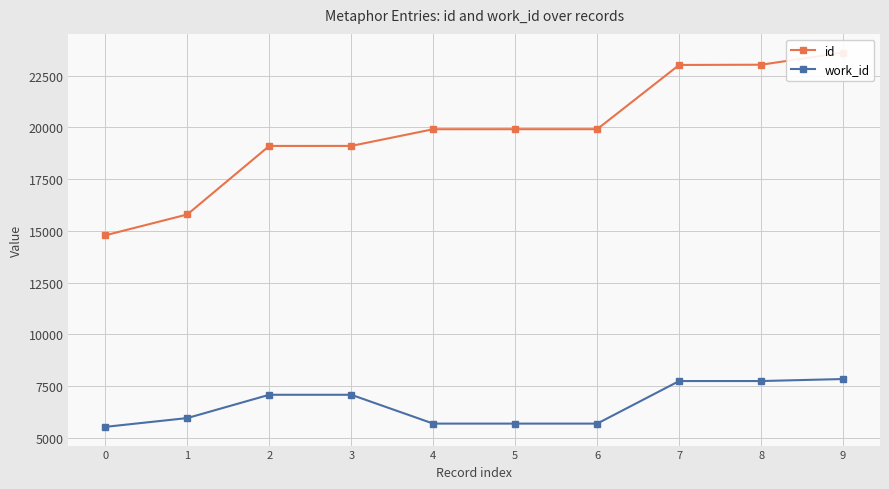

True or false: work_id and id intersect in this chart.

False